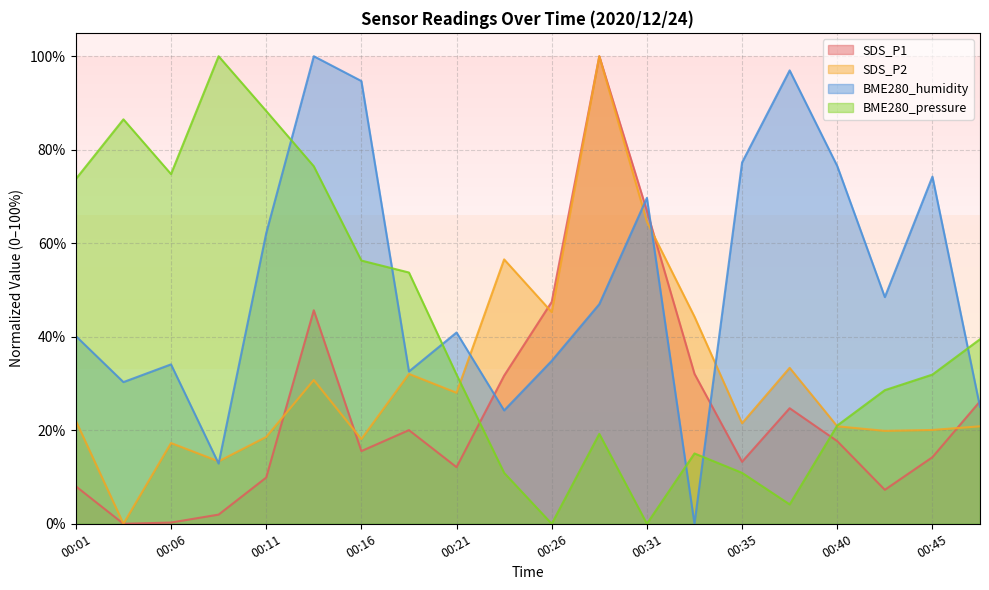

What is the difference between the highest and lowest values at 00:35?

66.4